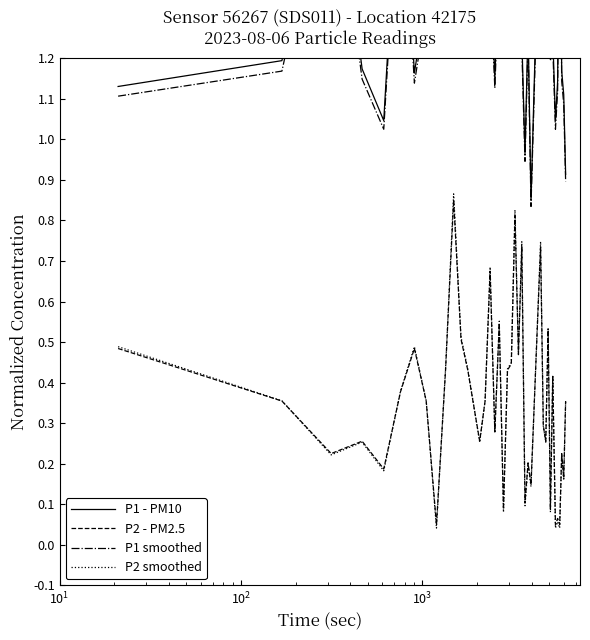

Rank the series by their maximum value, from highest to lowest.

P1 - PM10, P1 smoothed, P2 smoothed, P2 - PM2.5